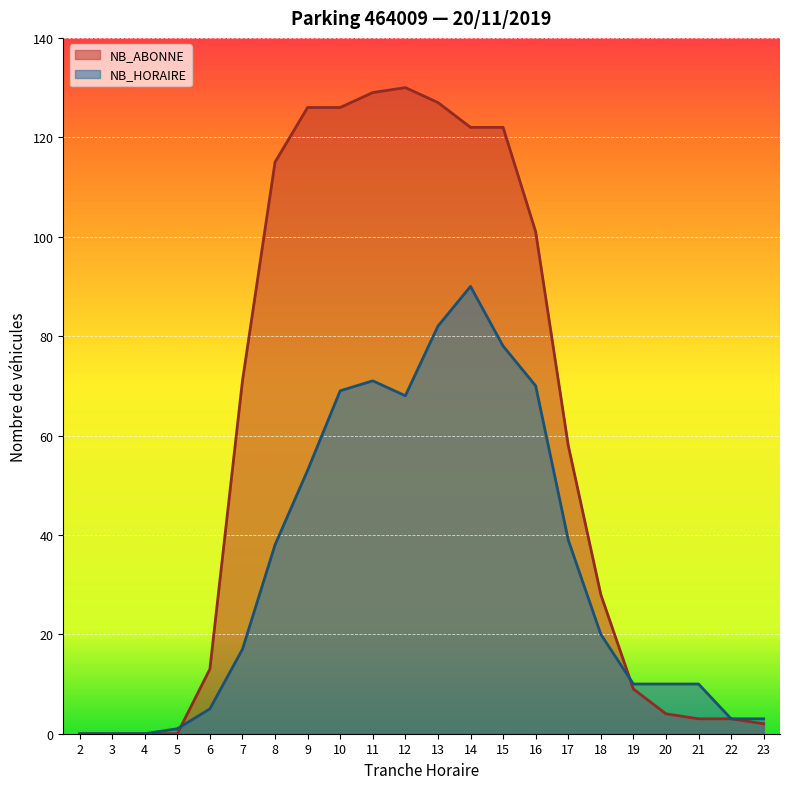

How many series are shown in this chart?

2